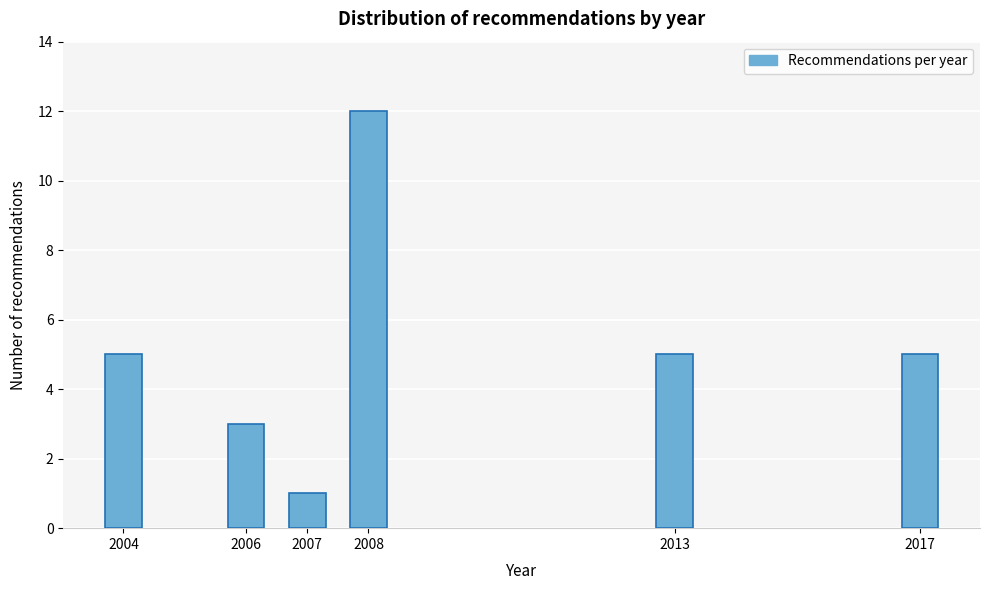

Reading left to right, what are all the values shown in this chart?

2004=5	2006=3	2007=1	2008=12	2013=5	2017=5